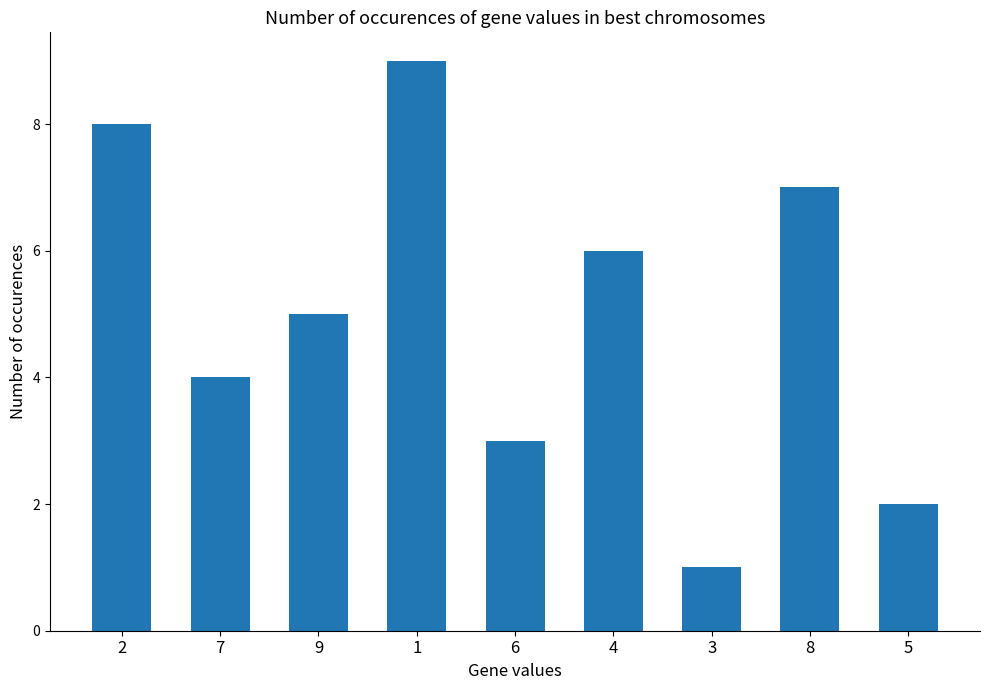

Reading left to right, extract all data points from this chart.

2=8	7=4	9=5	1=9	6=3	4=6	3=1	8=7	5=2